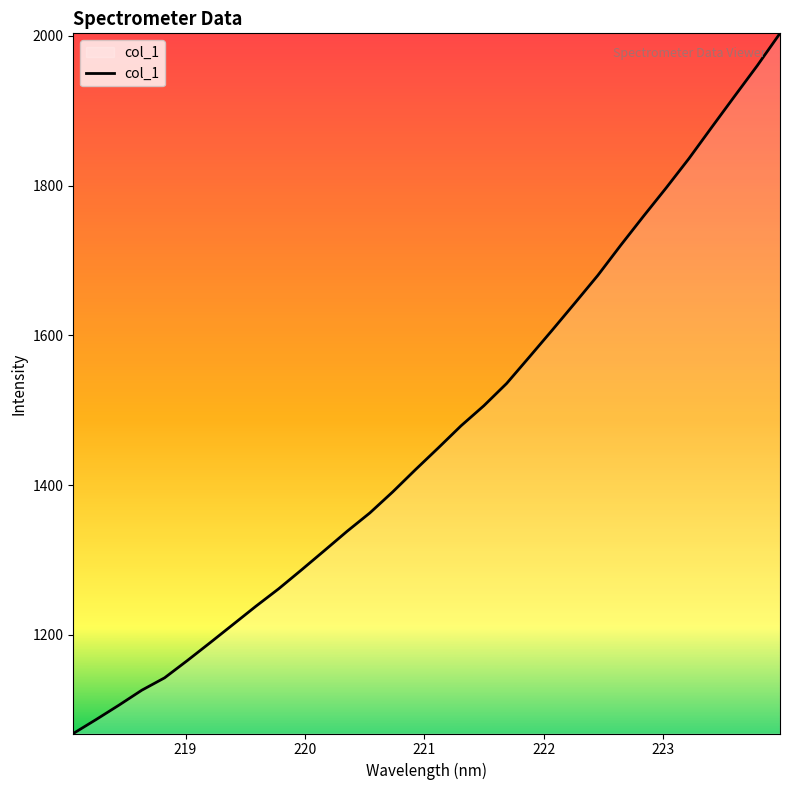

What is the difference between the maximum and minimum values?

935.0